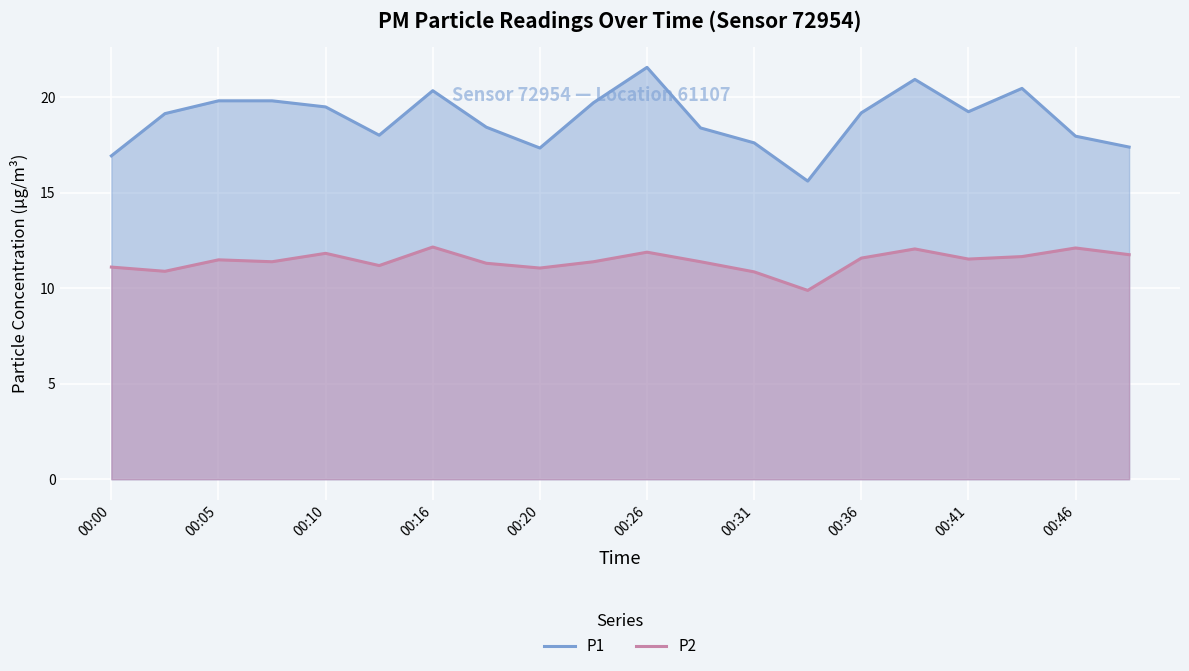

Which series has the widest spread of values?

P1